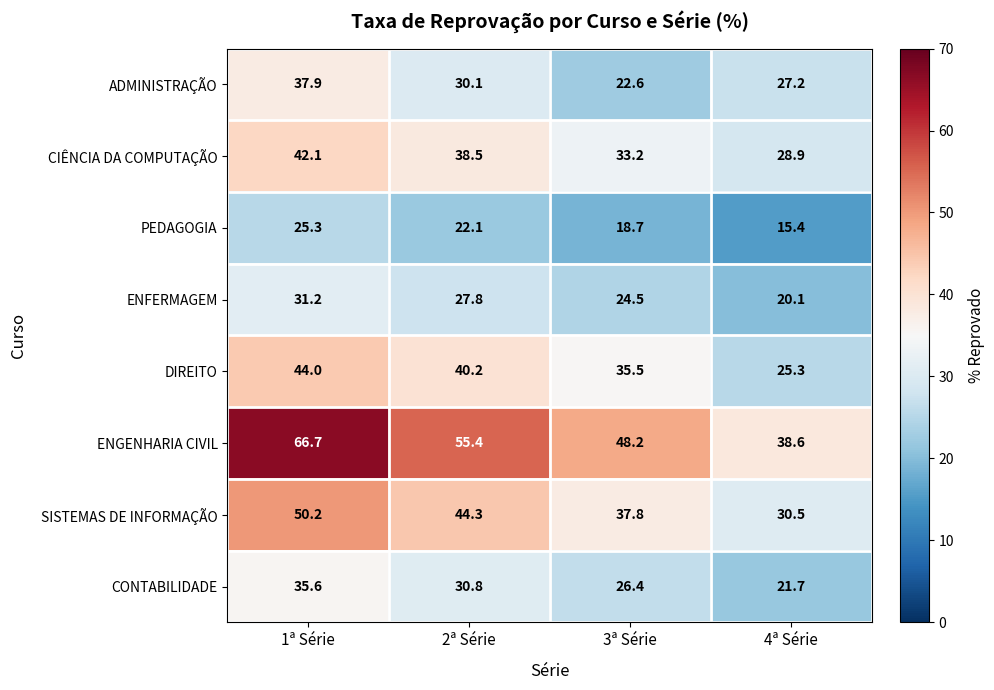

At how many categories does at least one series exceed 63?

1